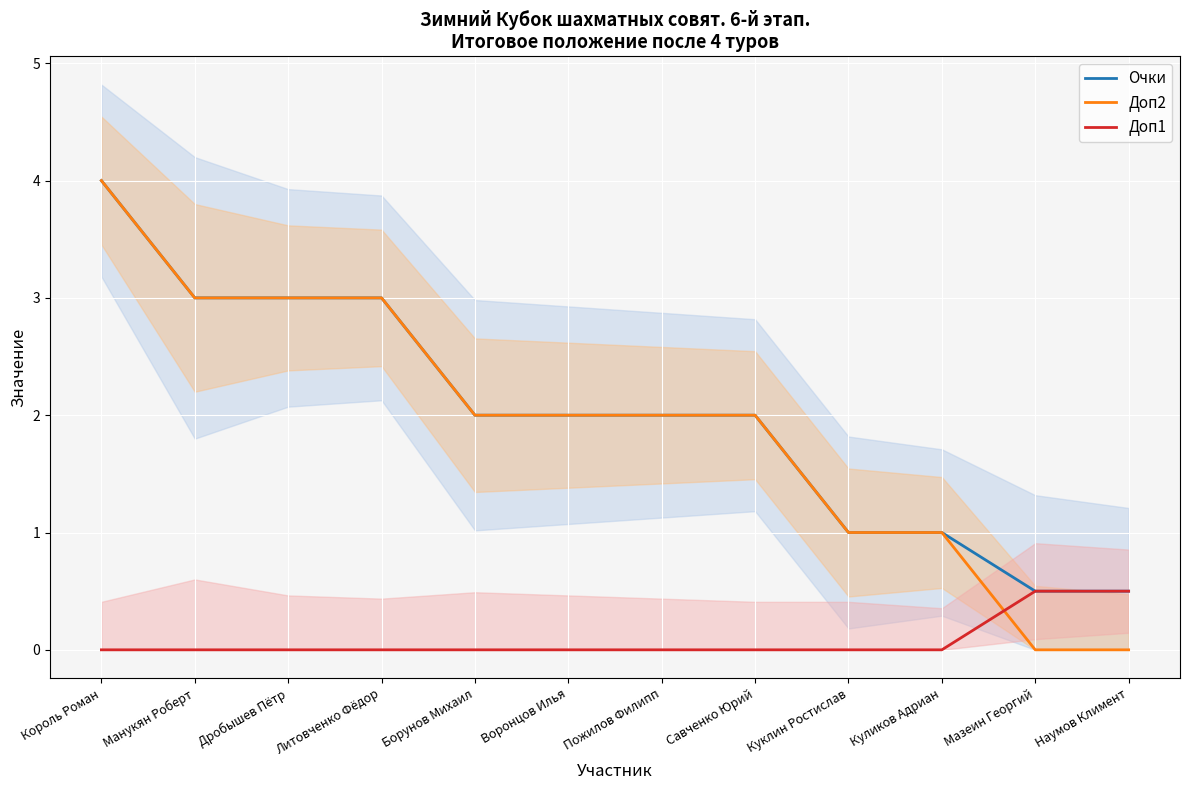

True or false: Доп2 and Очки cross at least once.

False